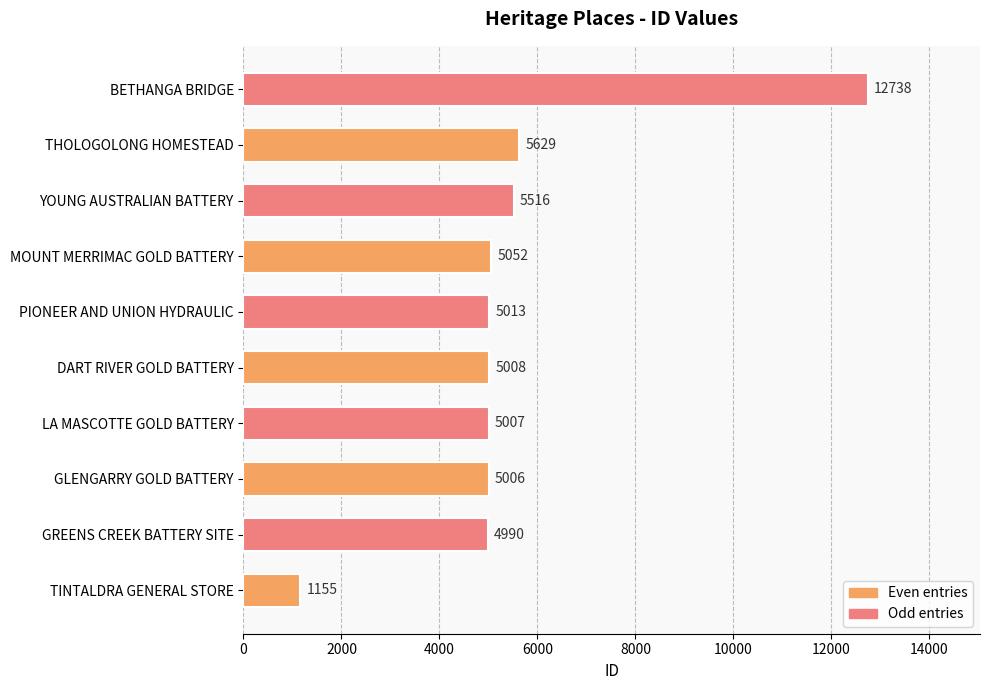

How many distinct data groups are displayed?

1